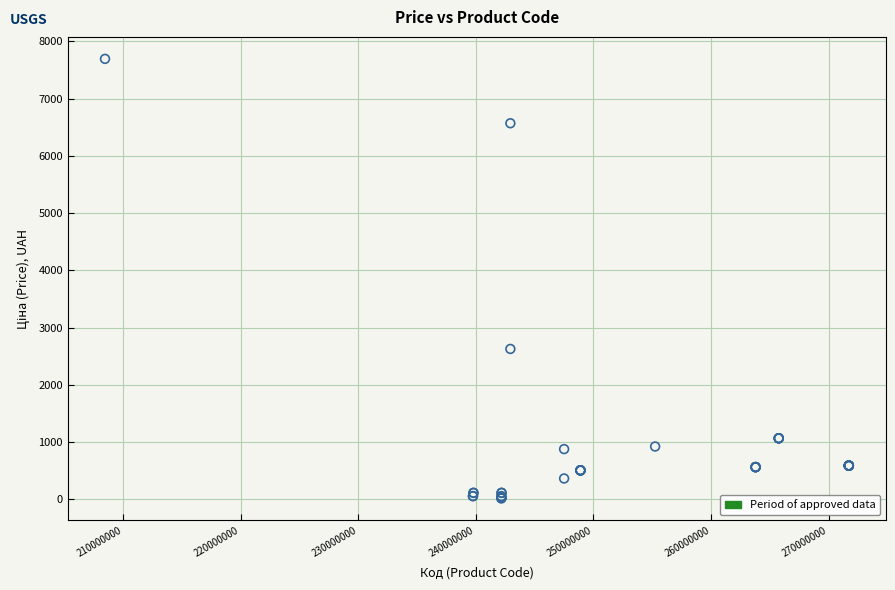

What Y value in the scatter plot is closest to 3854?

2627.5